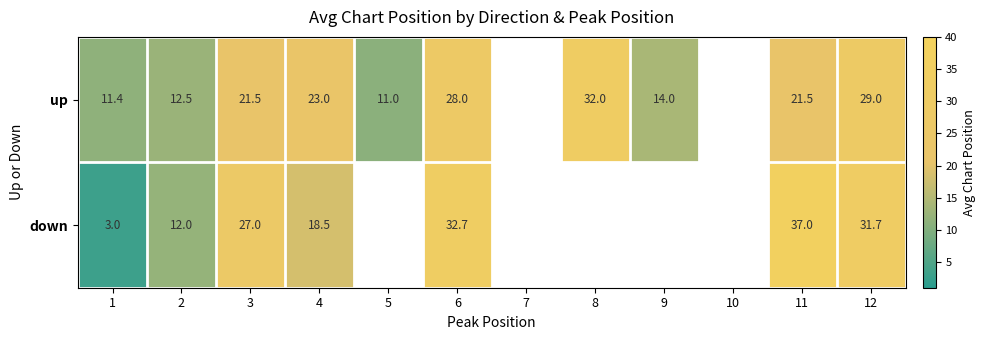

Rank the series at 3 from lowest to highest value.

up, down